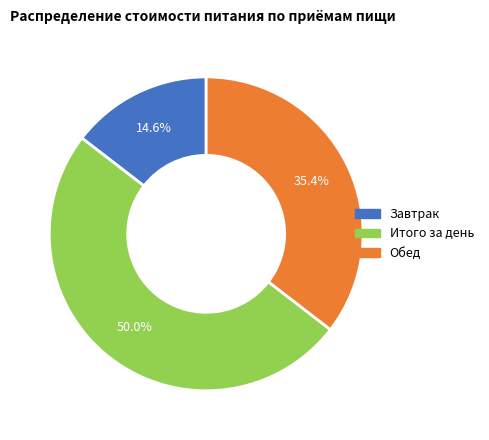

Which has a higher value, Завтрак or Обед?

Обед